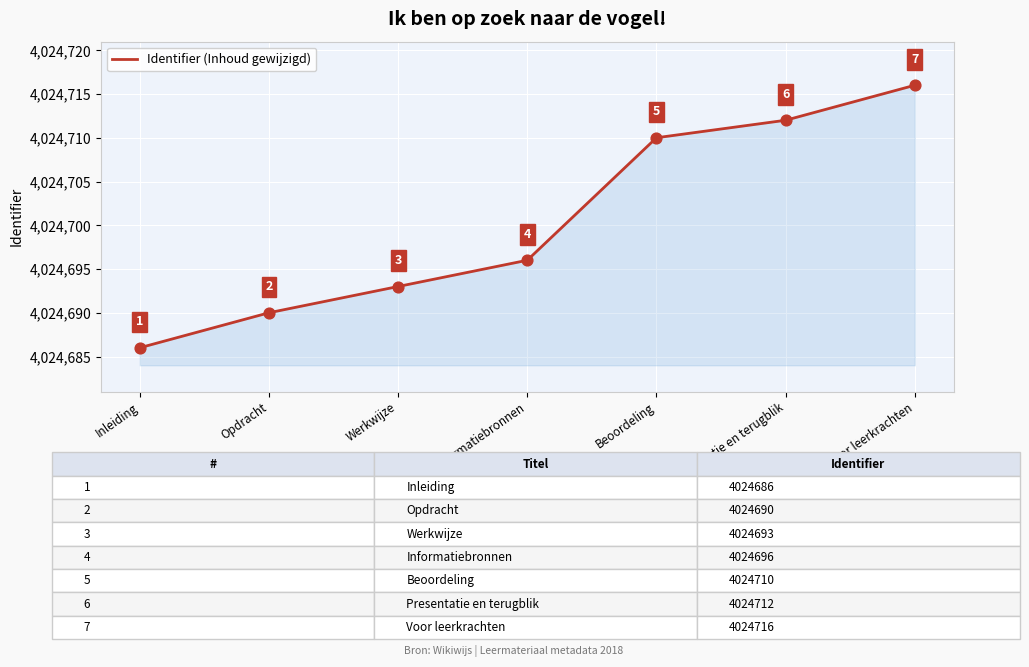

What is the change in value from Werkwijze to Beoordeling?

+17